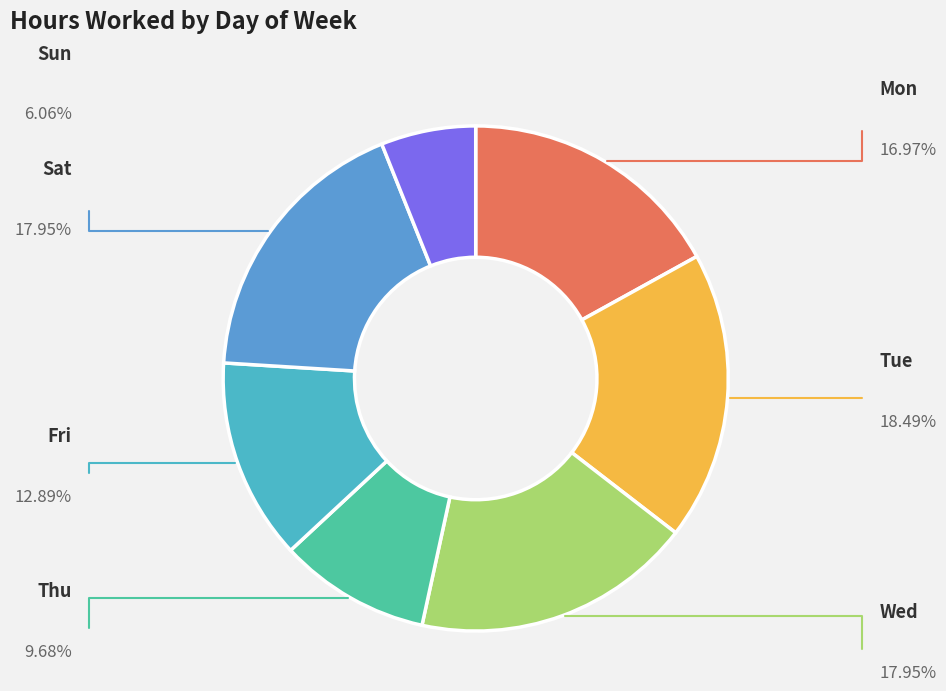

How many segments does this pie chart have?

7